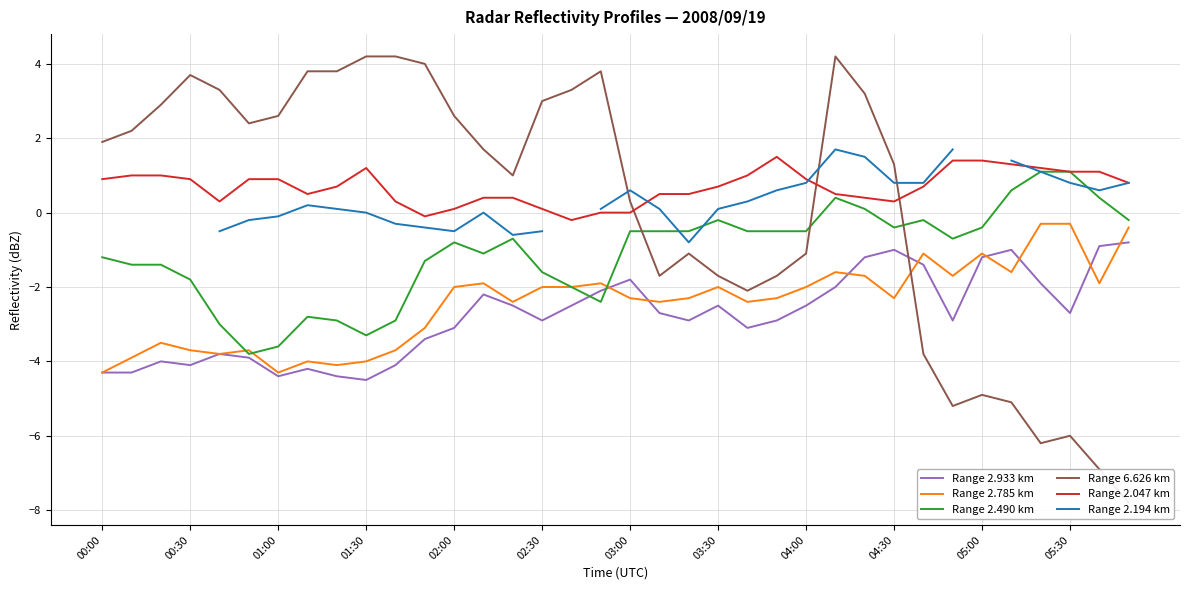

What is the value of the Range 2.490 km point at the 17th from the left?

-2.0